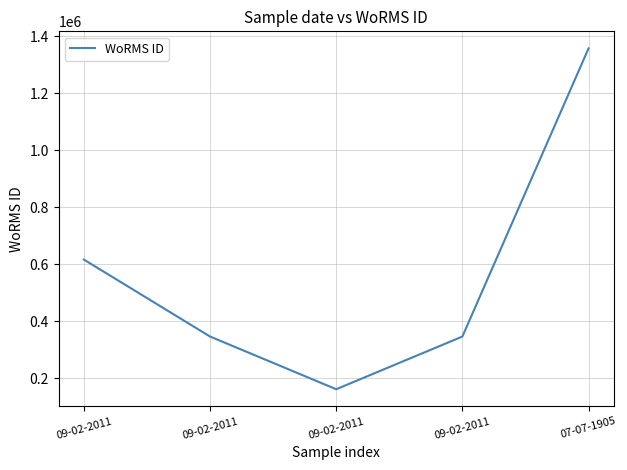

Is this an area chart (filled region under the line)?

No